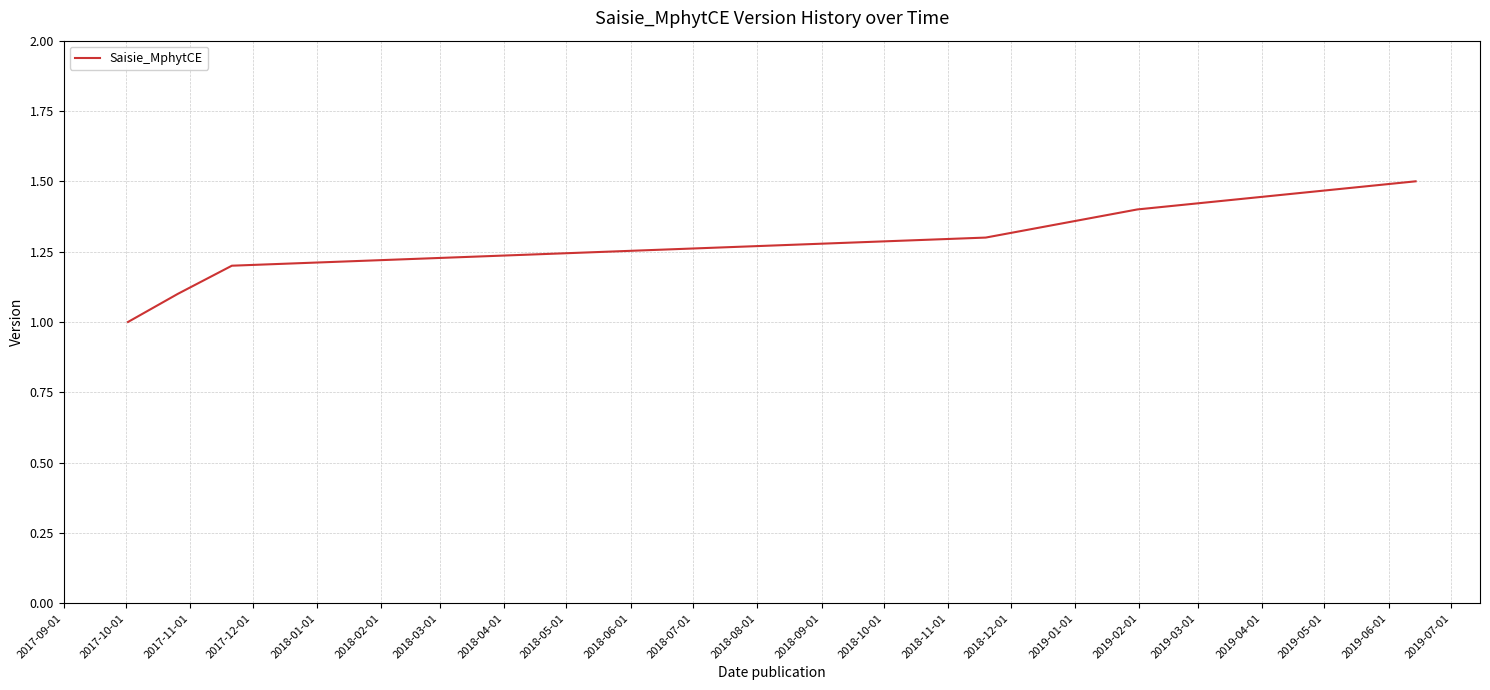

True or false: there are more than 1 points higher than both neighbors.

False